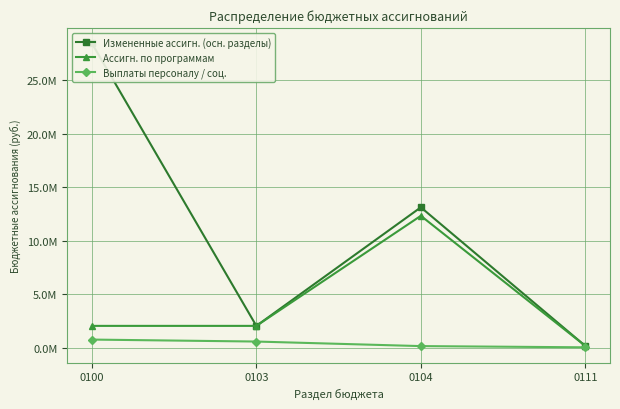

List the series in order of their overall mean, lowest first.

Выплаты персоналу / соц., Ассигн. по программам, Измененные ассигн. (осн. разделы)